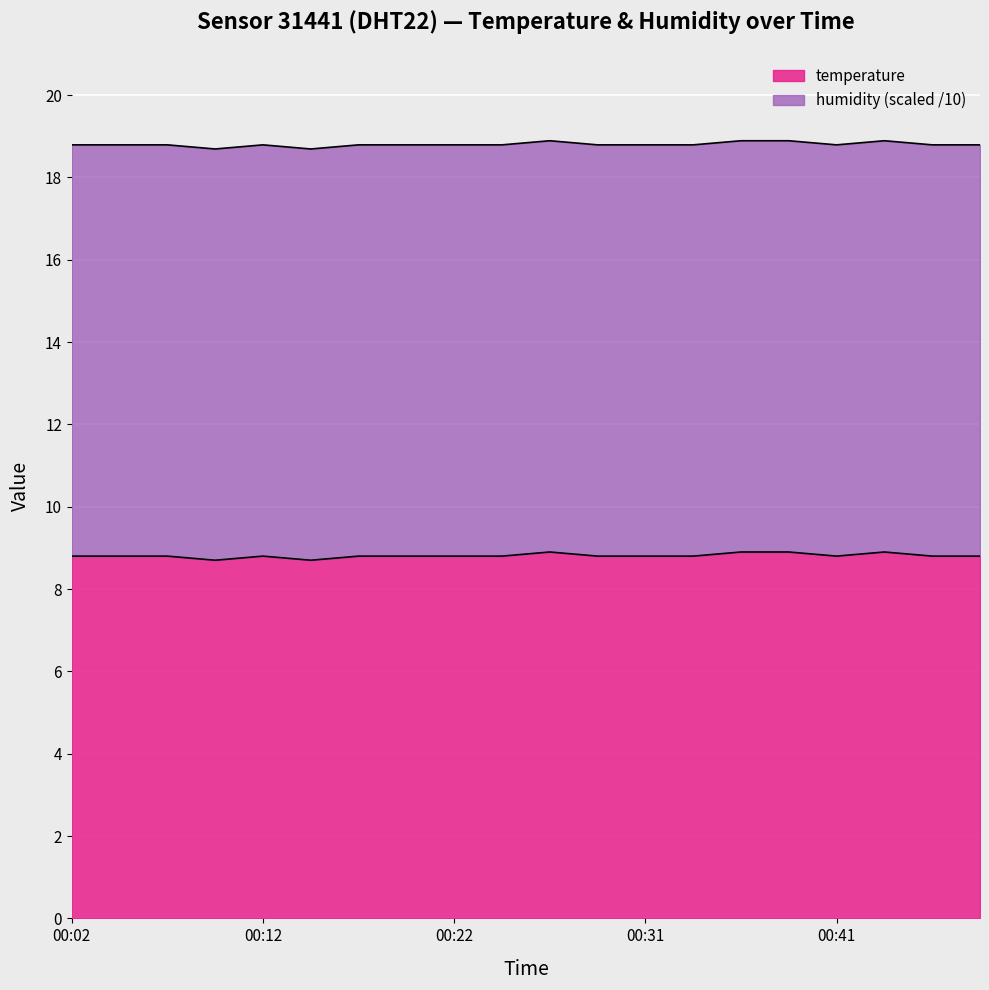

How many values are between 8 and 9?

20